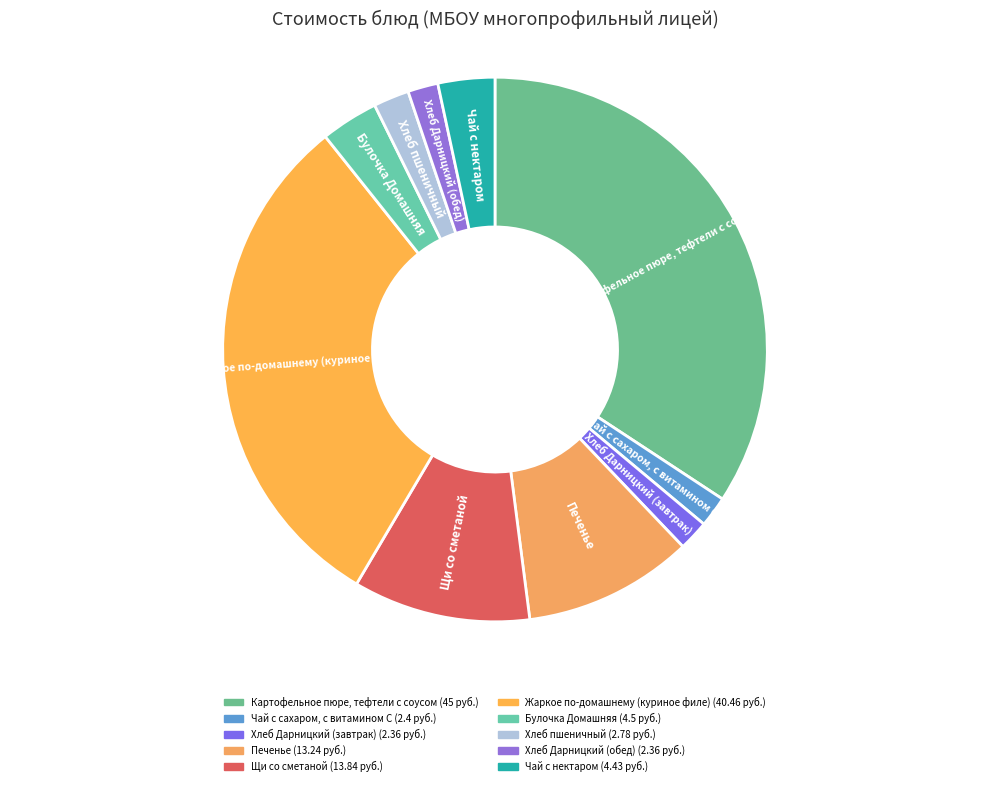

Which slice is the largest?

Картофельное пюре, тефтели с соусом